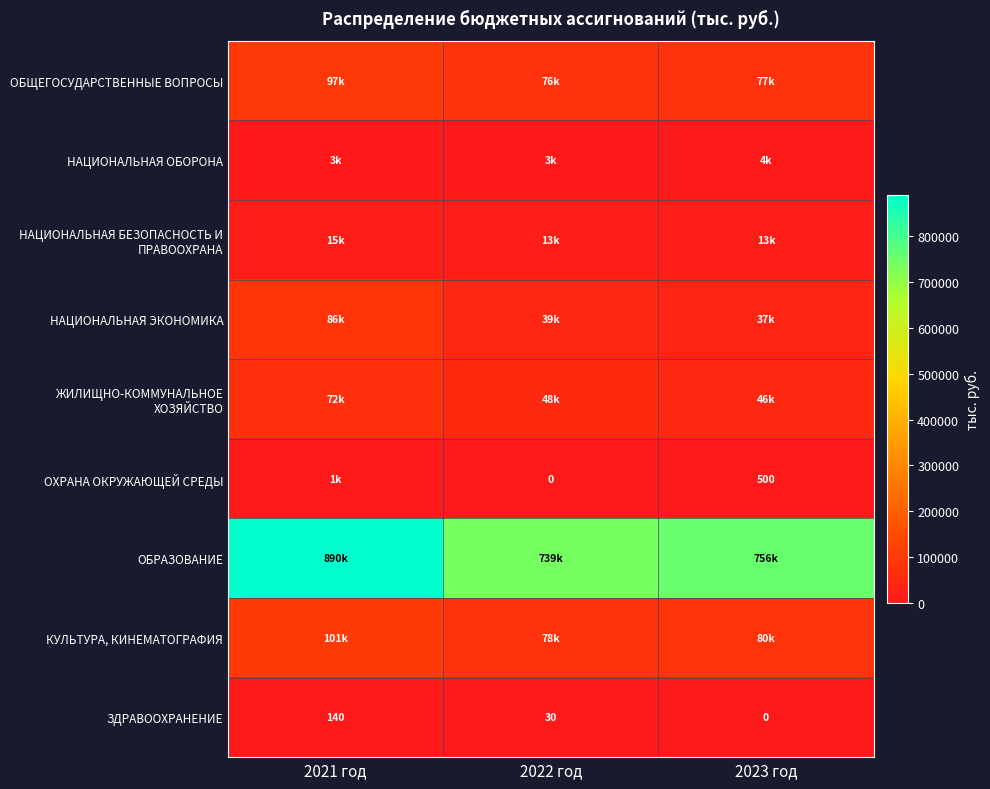

What is the difference between the maximum and minimum values in the ЗДРАВООХРАНЕНИЕ series?

140.0